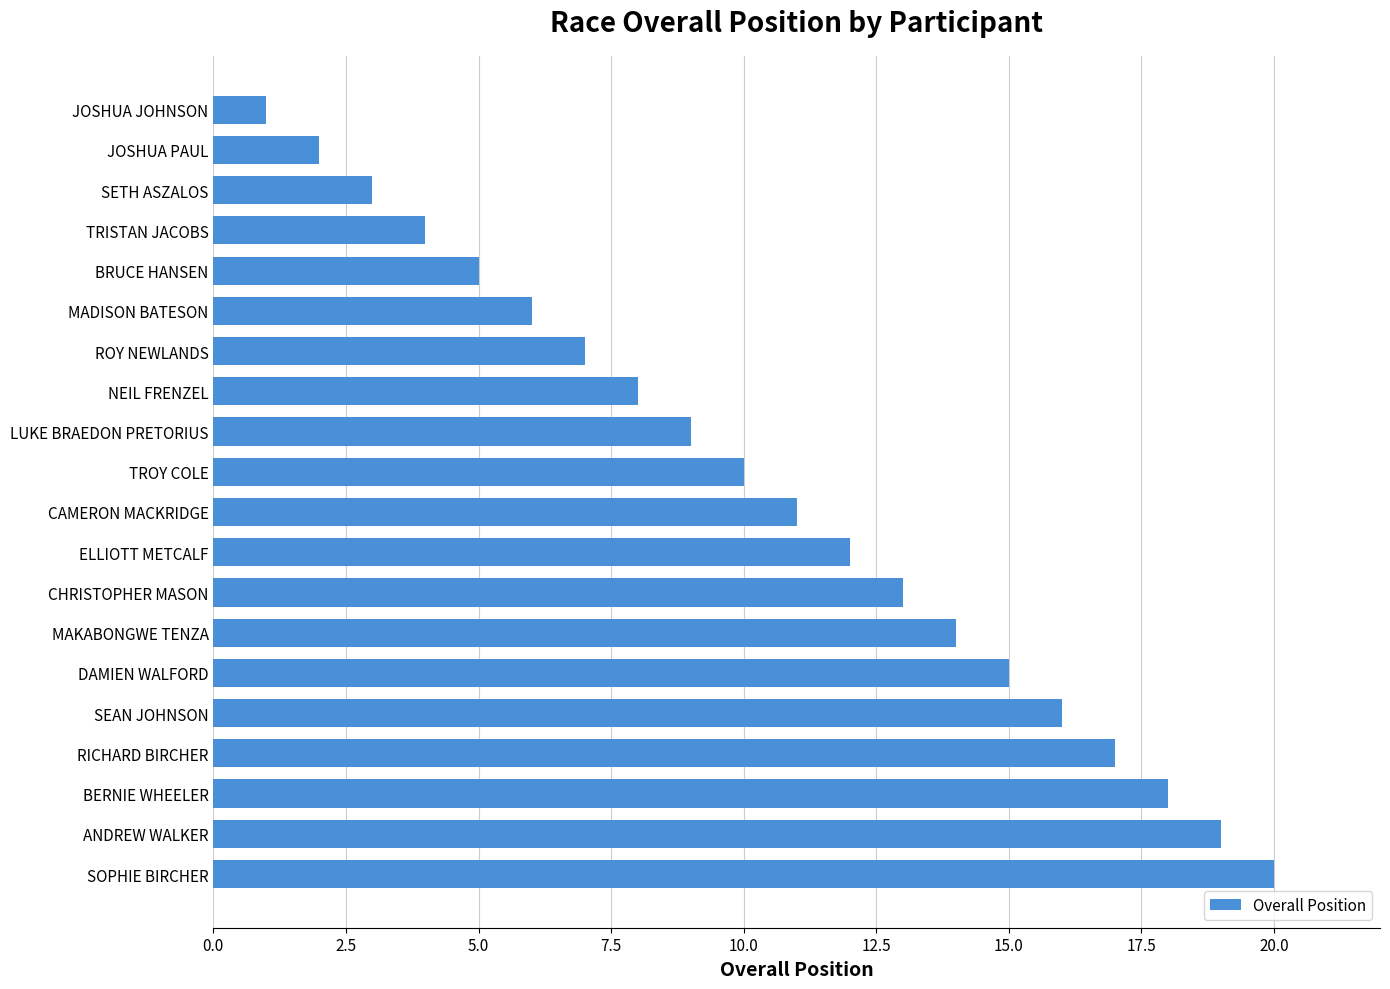

Reading top to bottom, transcribe all the data shown in this chart.

1	2	3	4	5	6	7	8	9	10	11	12	13	14	15	16	17	18	19	20